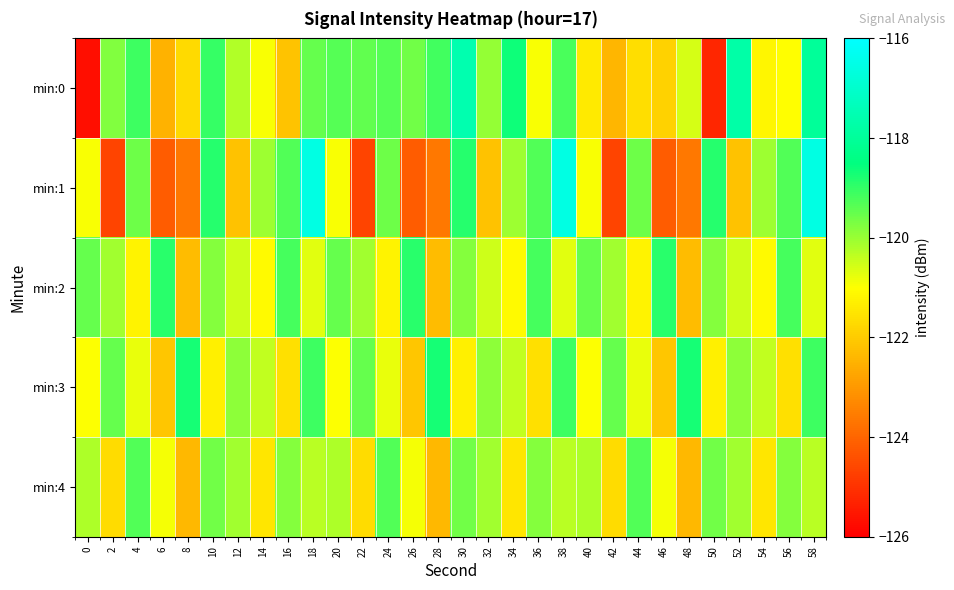

Between 14 and 48, which series saw the biggest shift?

min:1